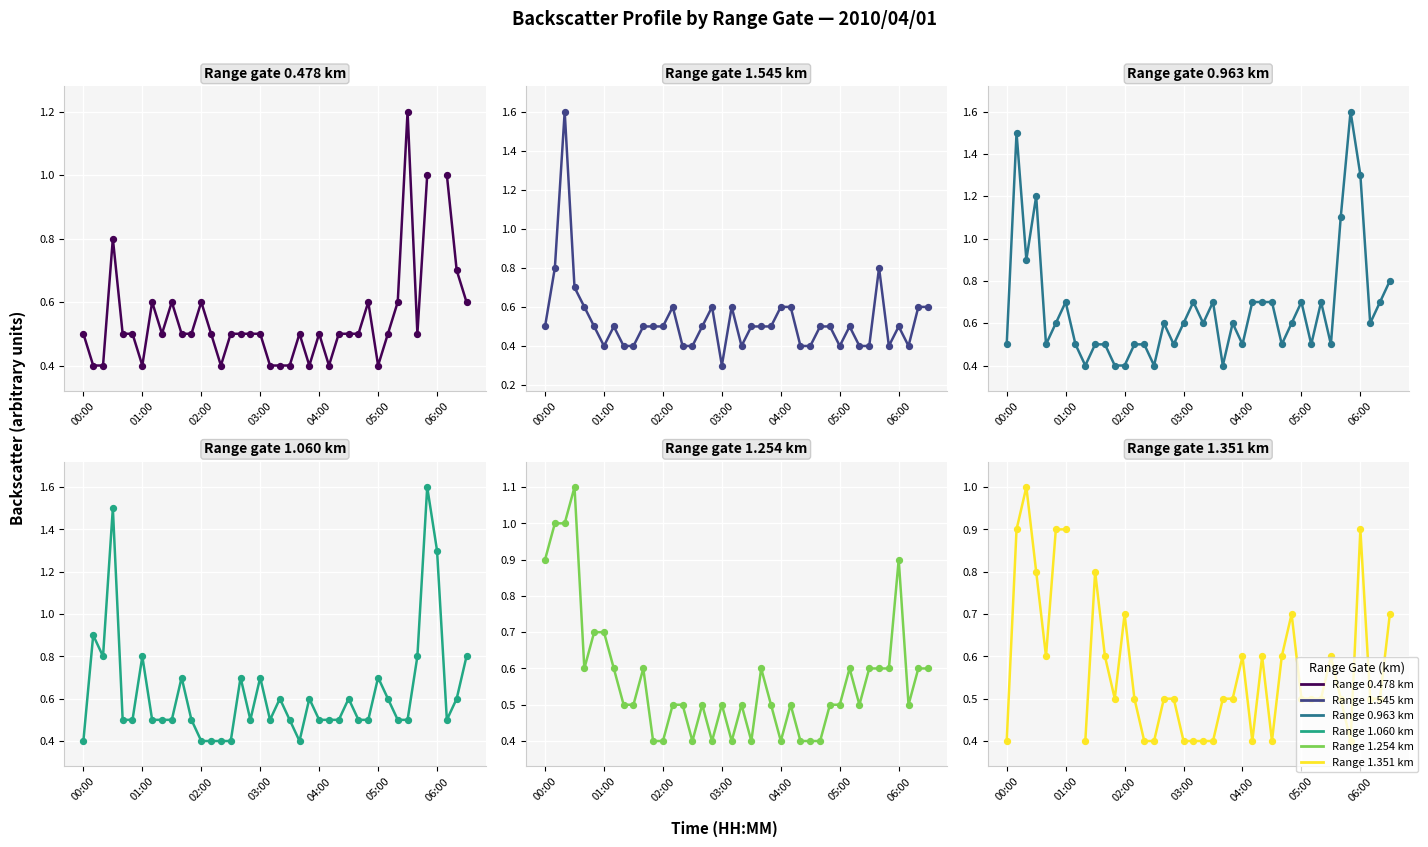

Which series has the largest total across all categories?

0.963